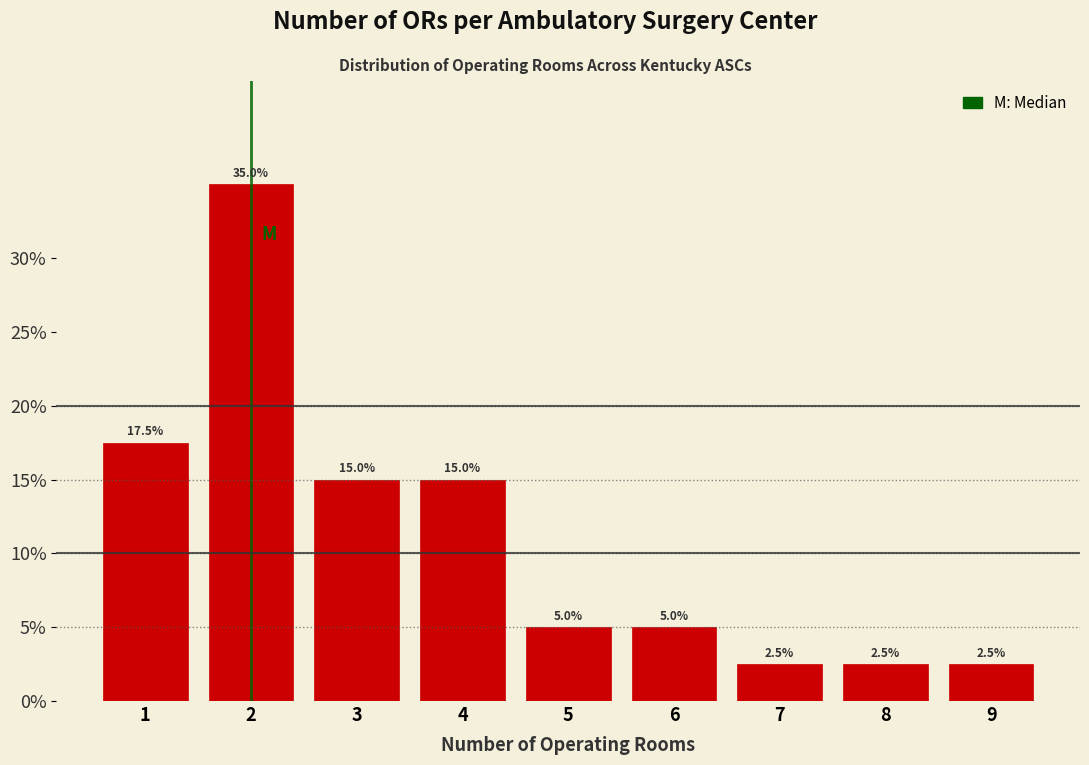

How tall is the bar that spans 4.5 to 5.5 on the x-axis?

5.0